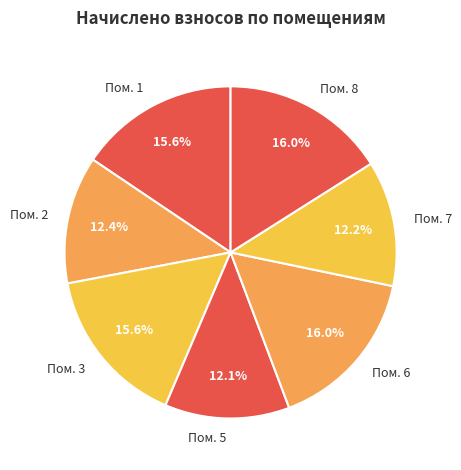

Which has a higher value, Пом. 6 or Пом. 2?

Пом. 6